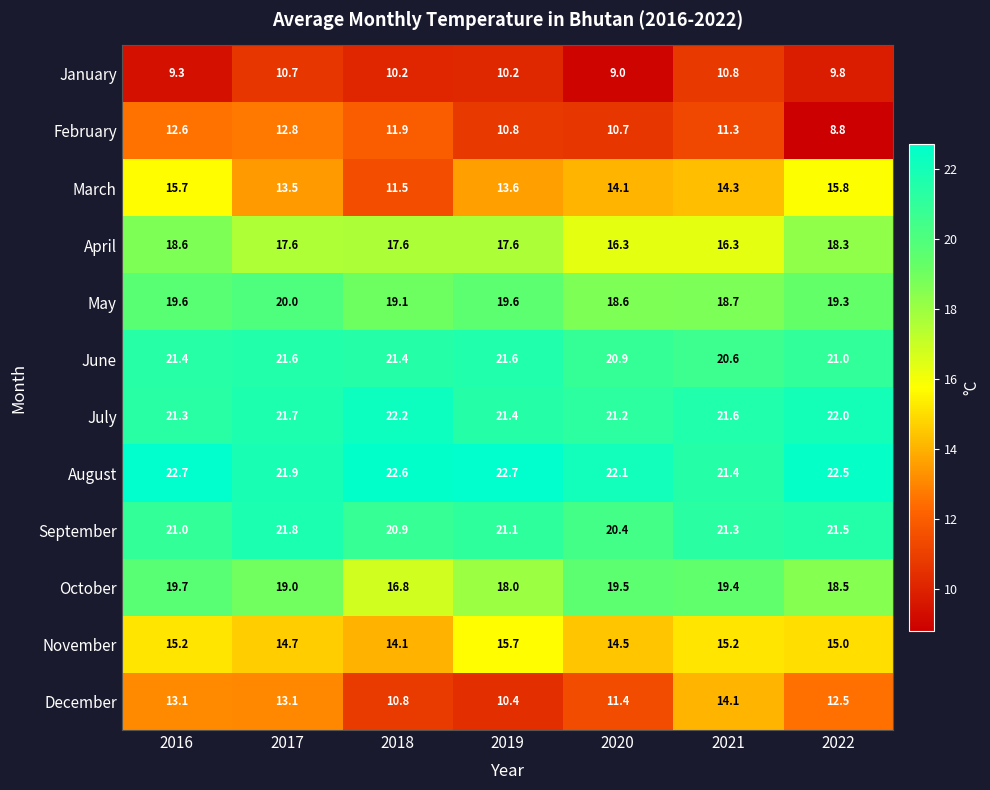

What is the spread (max minus min) of values at 2022?

13.7